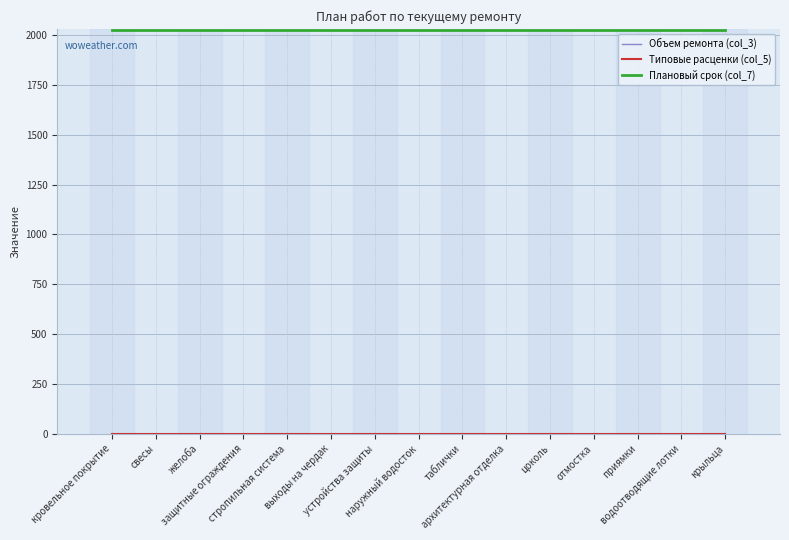

Does the chart display data point markers on the line(s)?

No